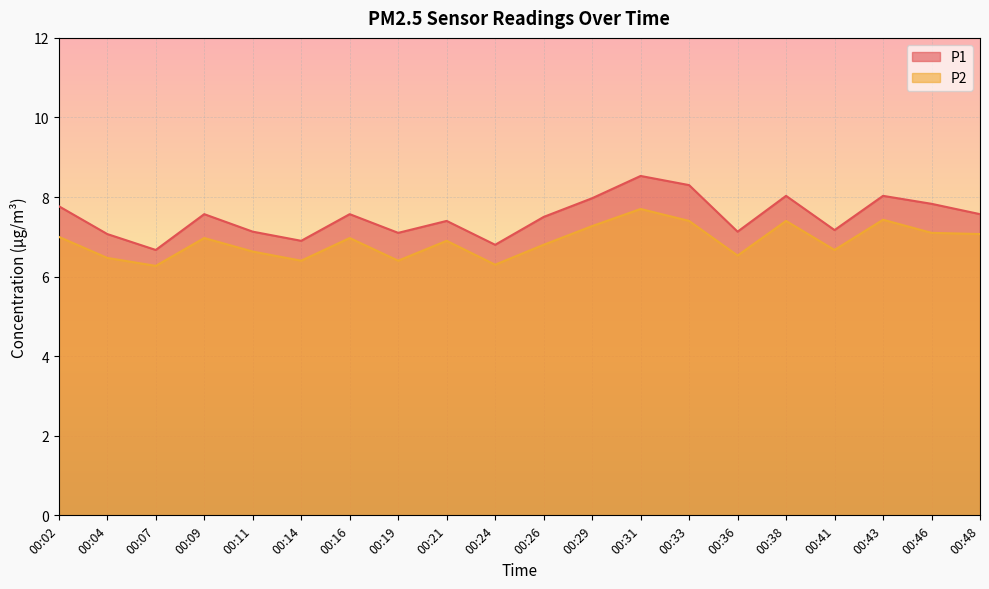

At which category is the sum across all series the highest?

00:31